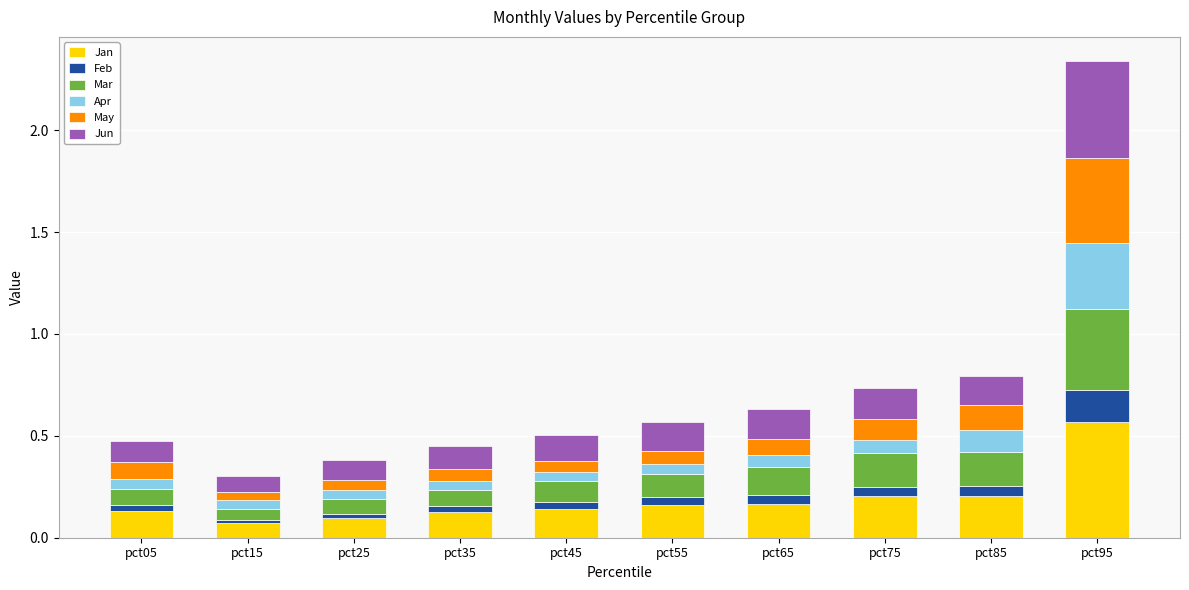

Which category has the highest value in the Jan series?

pct95